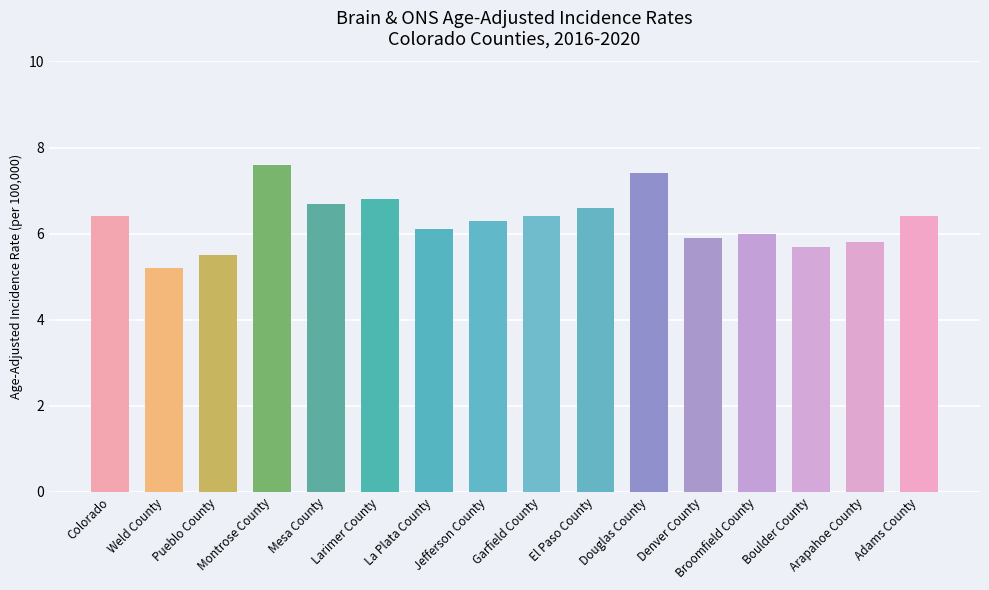

Reading left to right, list all the values displayed in this chart.

Colorado=6.4	Weld County=5.2	Pueblo County=5.5	Montrose County=7.6	Mesa County=6.7	Larimer County=6.8	La Plata County=6.1	Jefferson County=6.3	Garfield County=6.4	El Paso County=6.6	Douglas County=7.4	Denver County=5.9	Broomfield County=6.0	Boulder County=5.7	Arapahoe County=5.8	Adams County=6.4